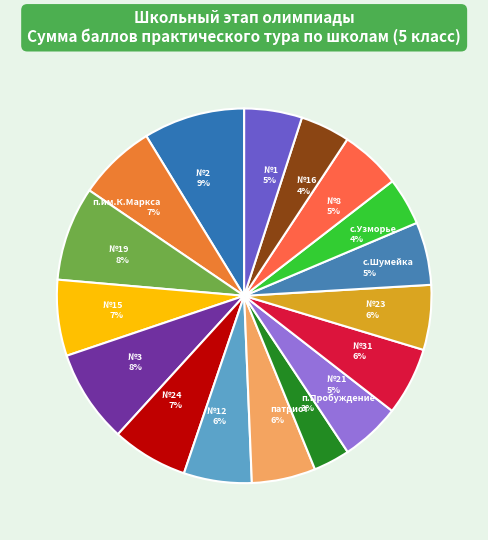

To the nearest percent, what is the difference between the largest and smallest slice percentages?

6%